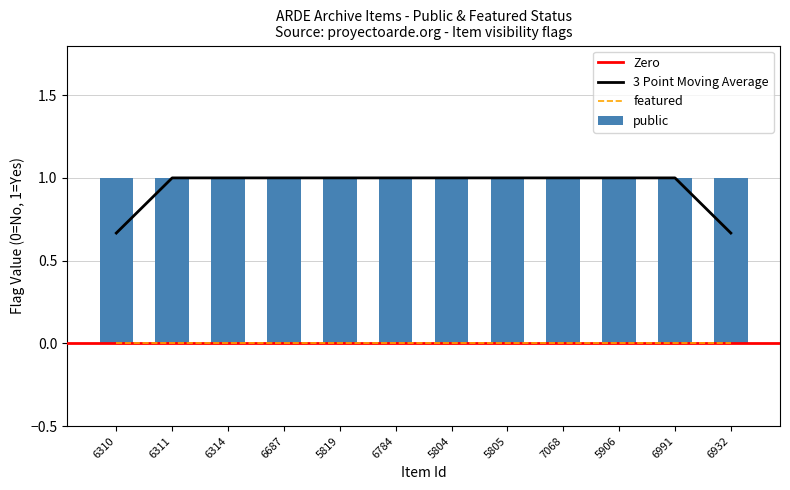

What is the value of the public bar at the 11th from the left?

1